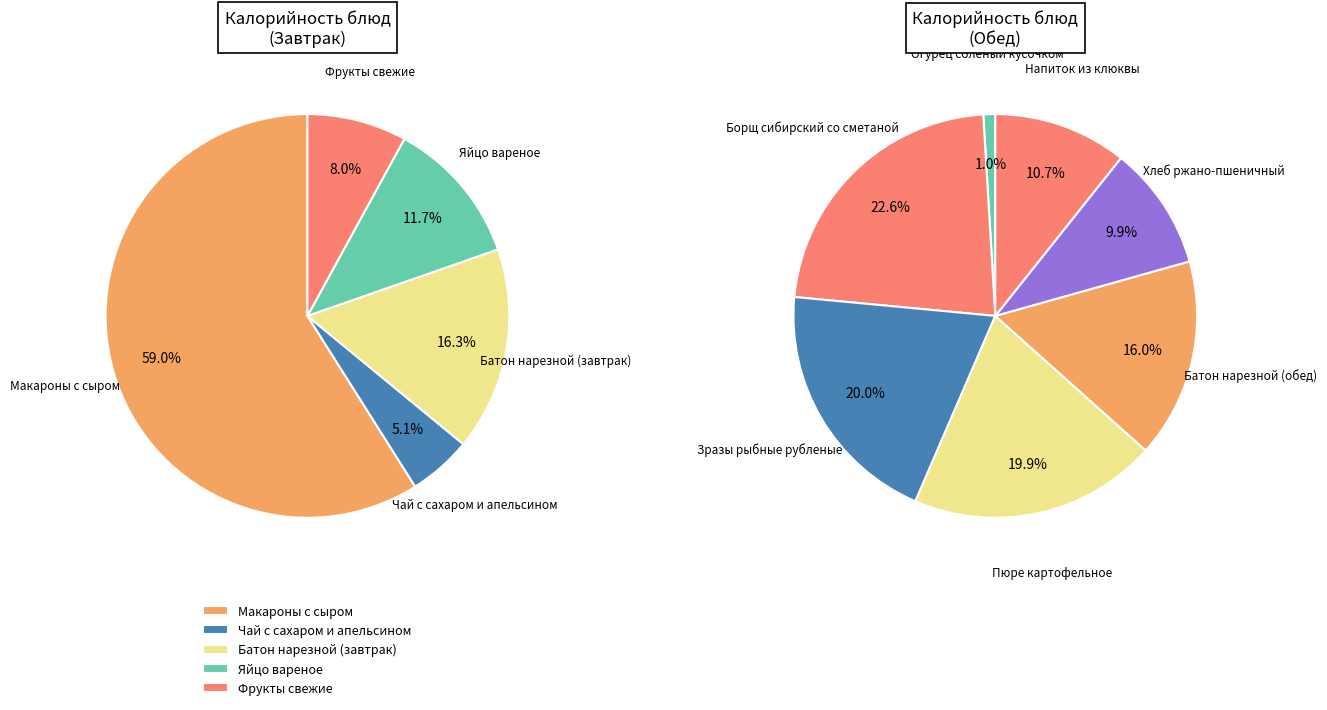

Does any single category account for the majority?

No